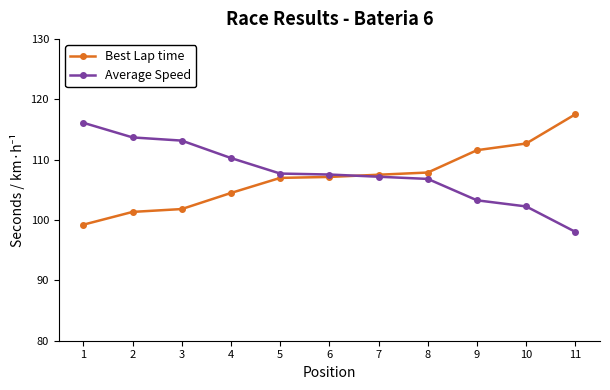

How many times do Best Lap time and Average Speed cross each other?

1